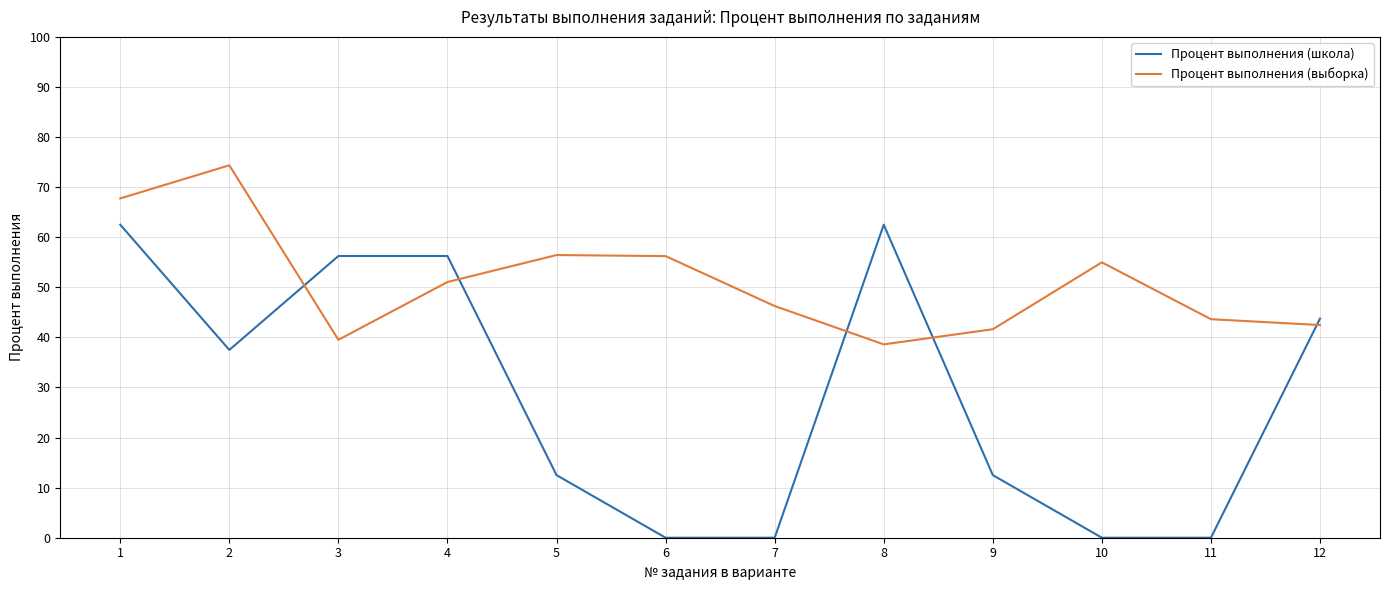

True or false: Процент выполнения (школа) and Процент выполнения (выборка) intersect in this chart.

True